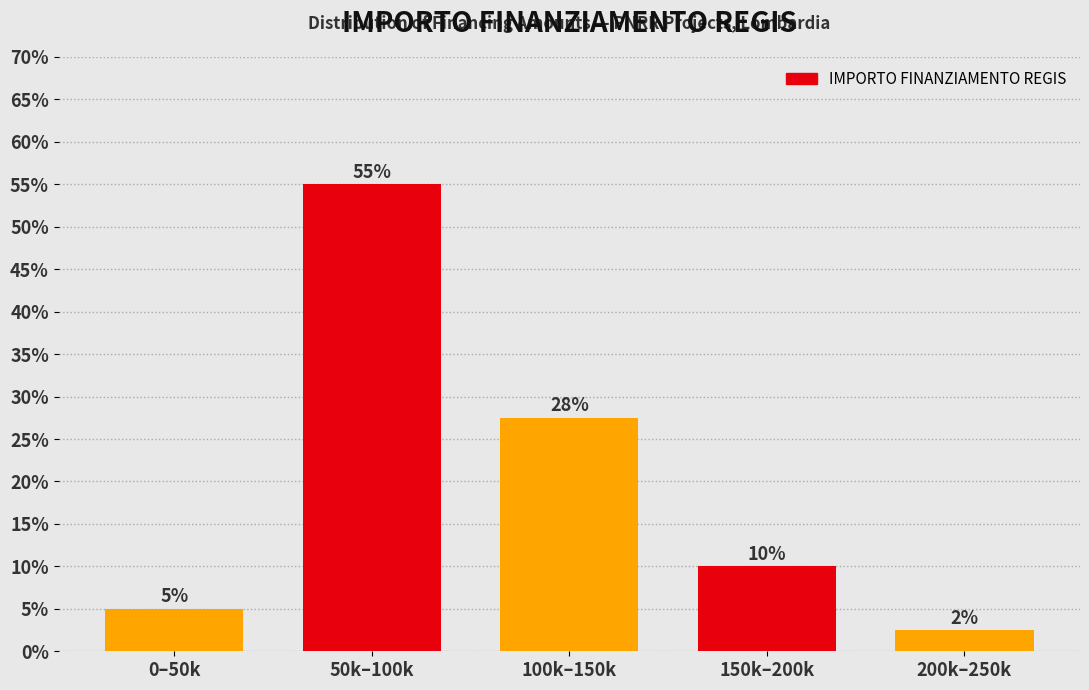

Is it true that the value at 0–50k is 7.4?

False